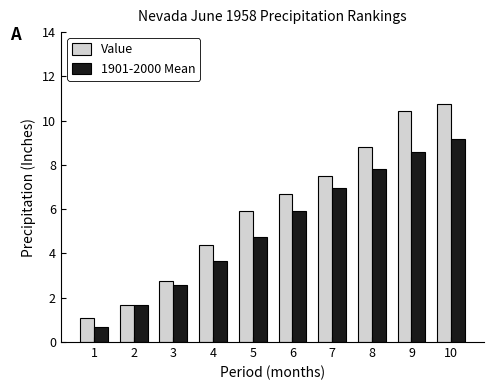

What is the minimum value for Value?

1.1